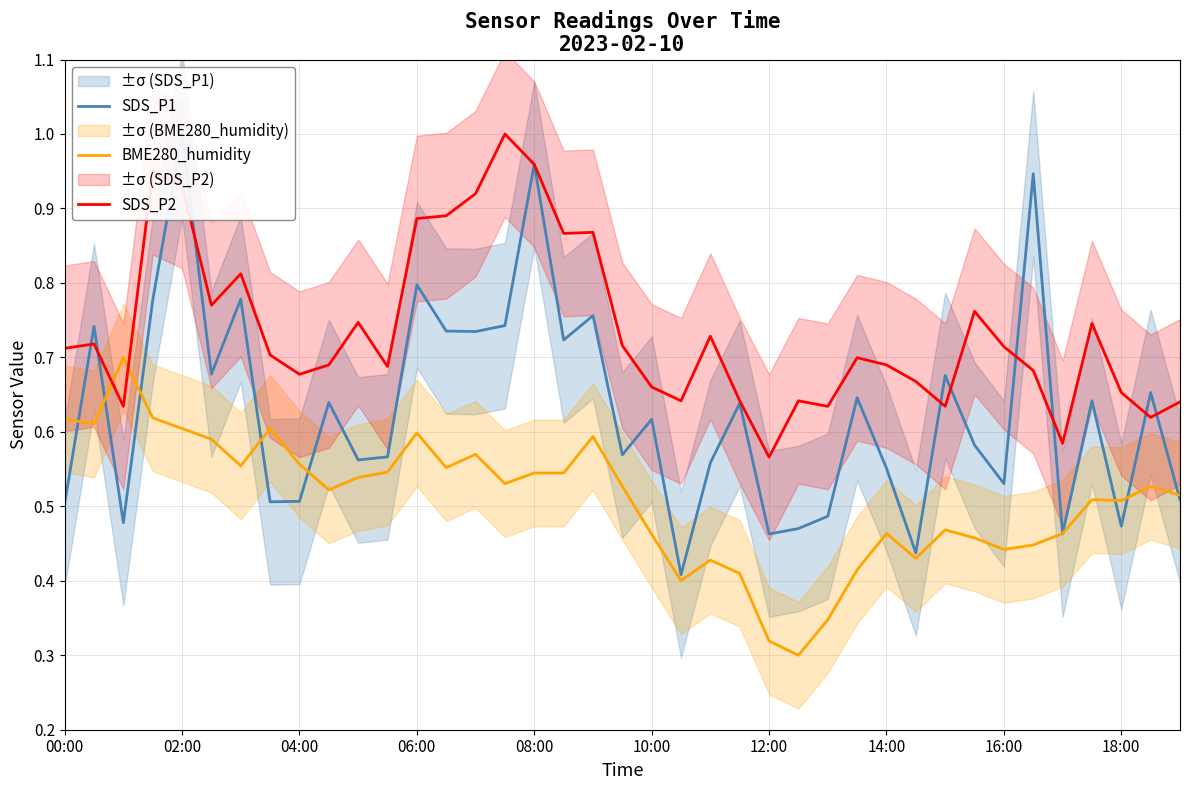

After their last crossing, which series has the higher values: SDS_P2 or BME280_humidity?

SDS_P2